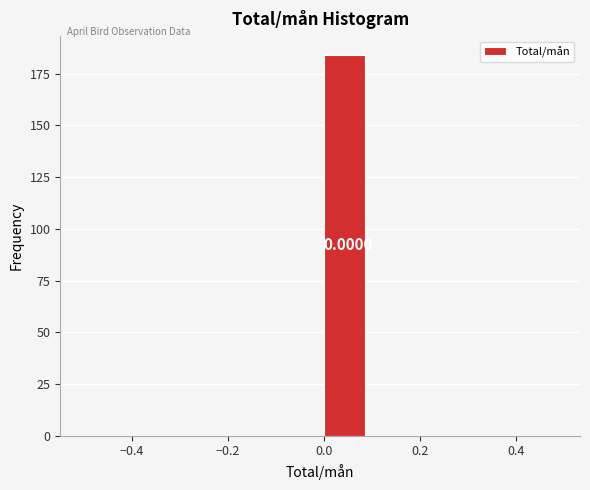

Over which range of the x-axis is the bar tallest?

0.0 to 0.1